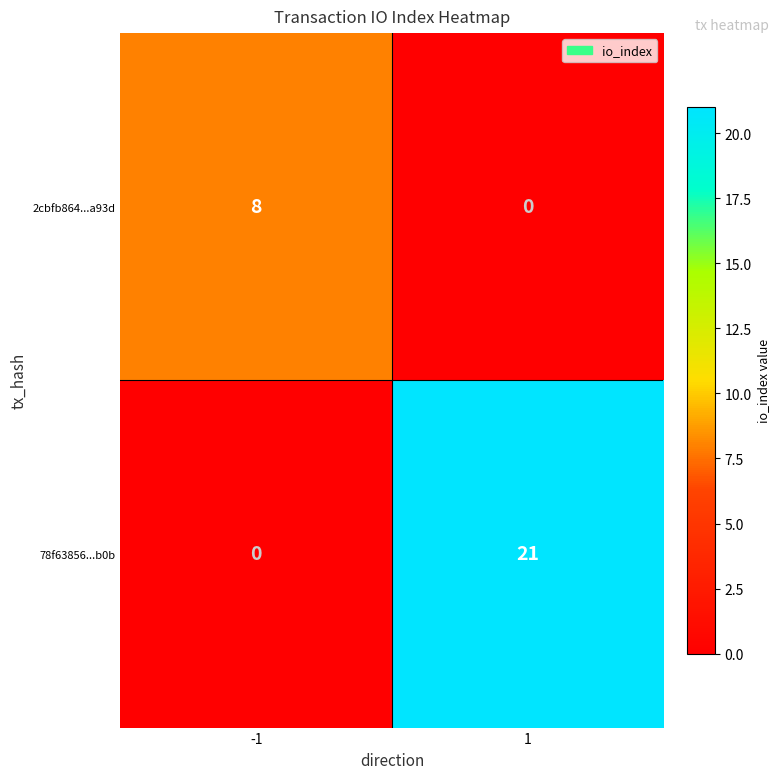

Reading left to right, what are all the values shown in this chart?

2cbfb864...a93d: 8	0
78f63856...b0b: 0	21